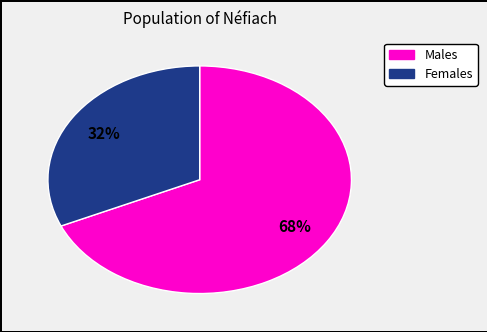

Is there any slice that represents more than half of the pie?

Yes